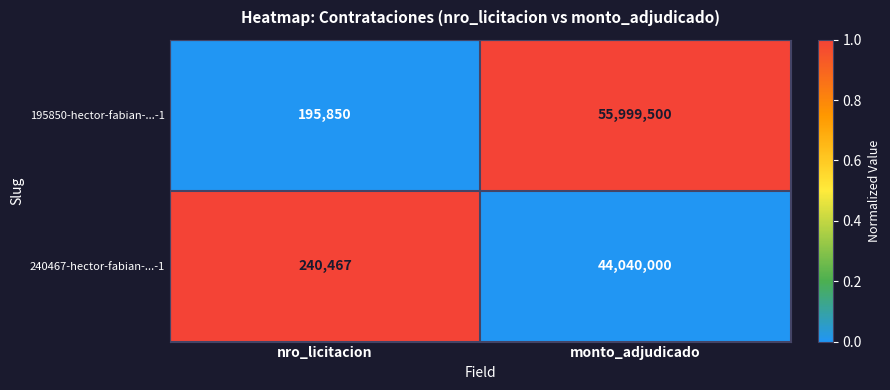

What is the sum of the 240467-hector-fabian-...-1 values at nro_licitacion and monto_adjudicado?

44280467